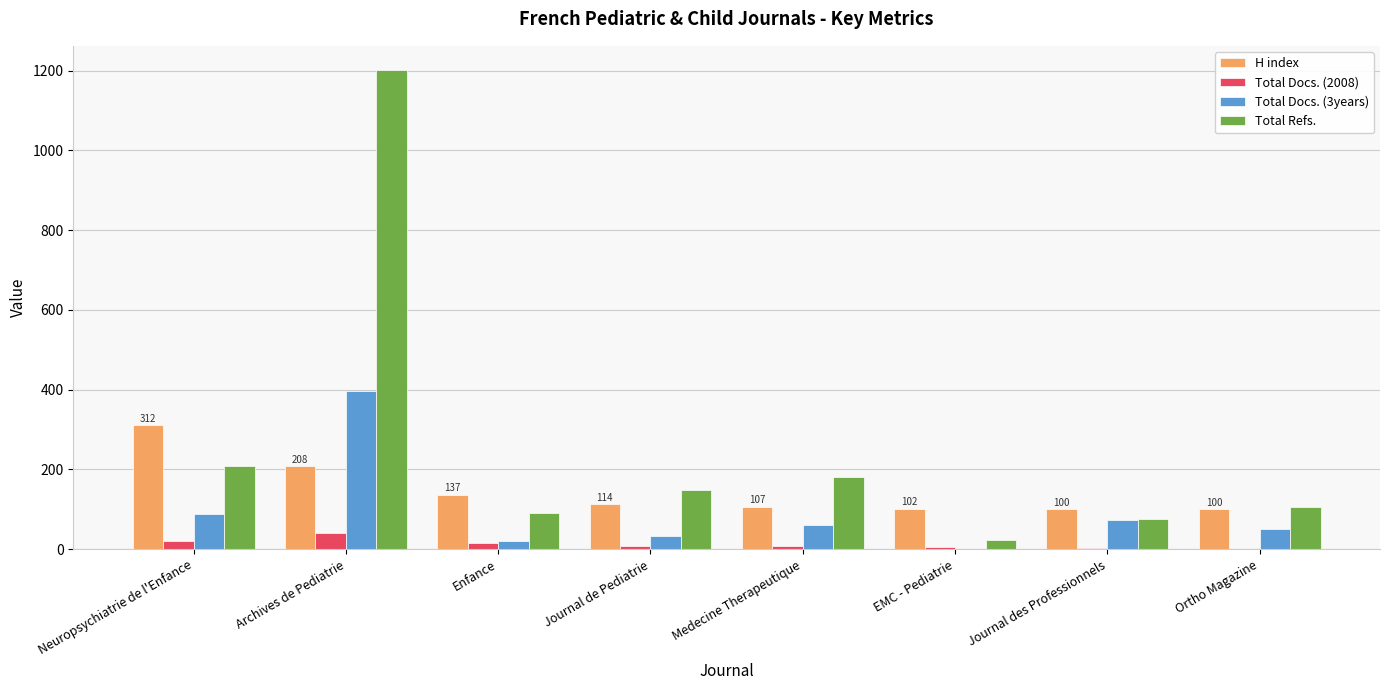

Which series has the largest total across all categories?

Total Refs.